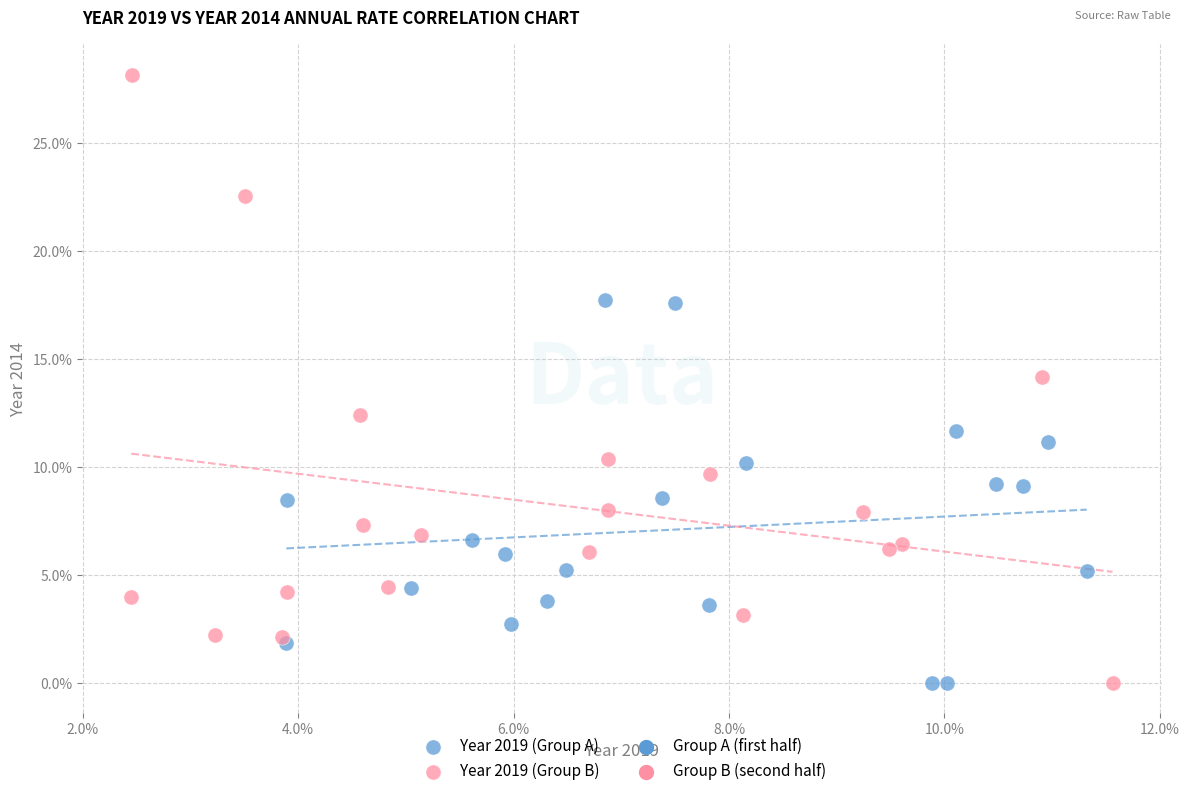

Which series contains the highest Y value?

Year 2019 (Group B)